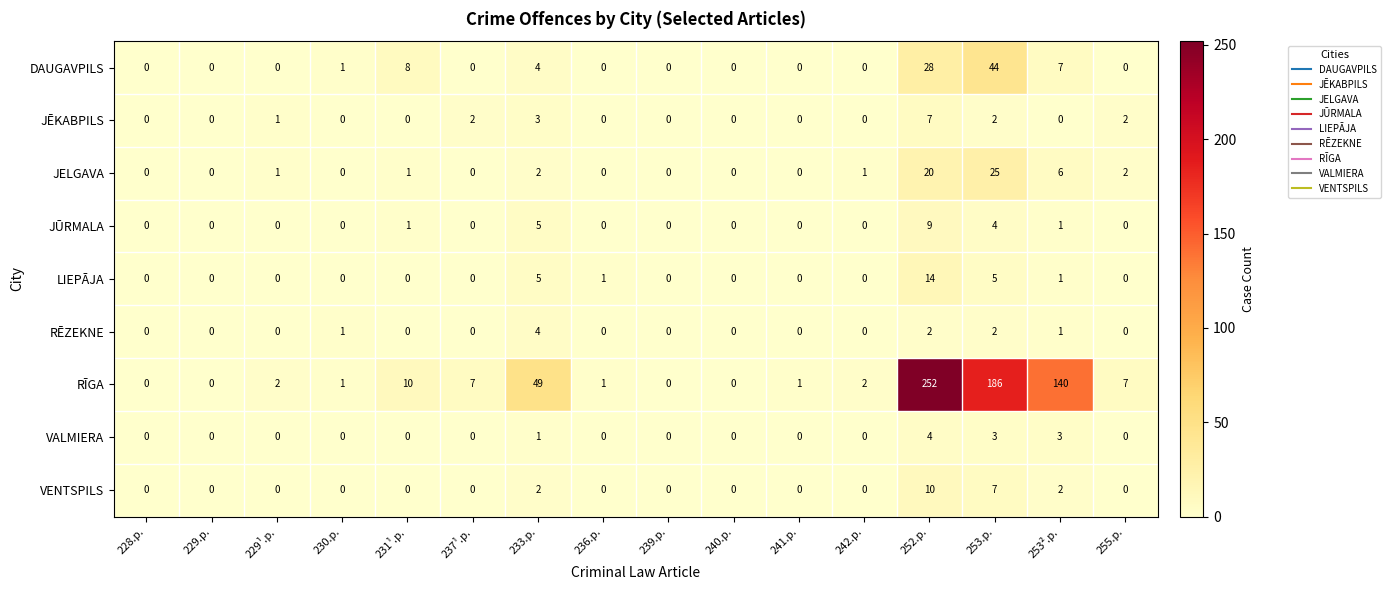

What is the difference between the maximum and second lowest values in the JĒKABPILS series?

7